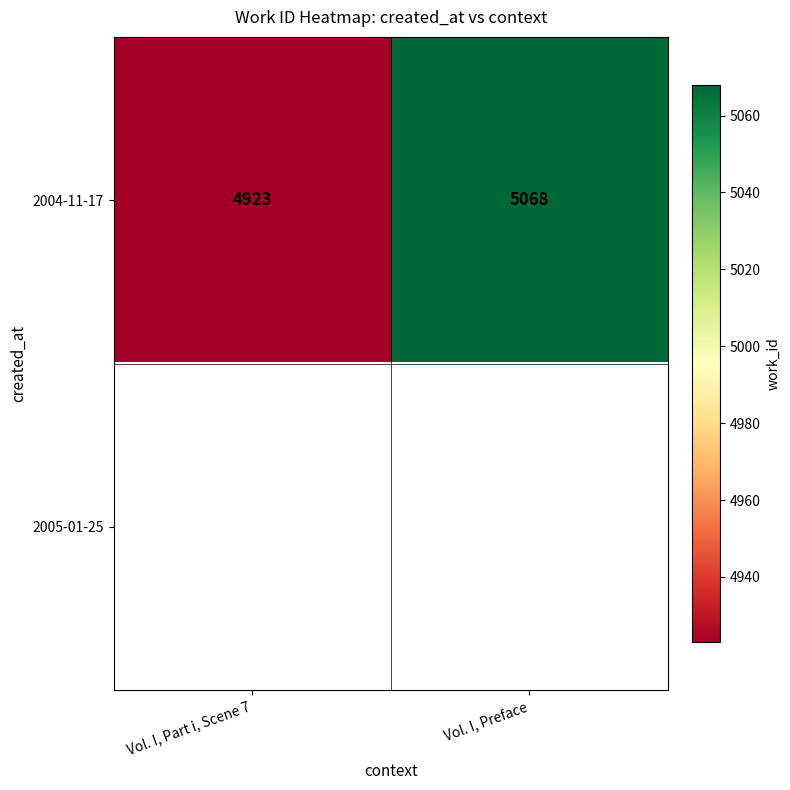

At how many categories does at least one series exceed 5051?

1